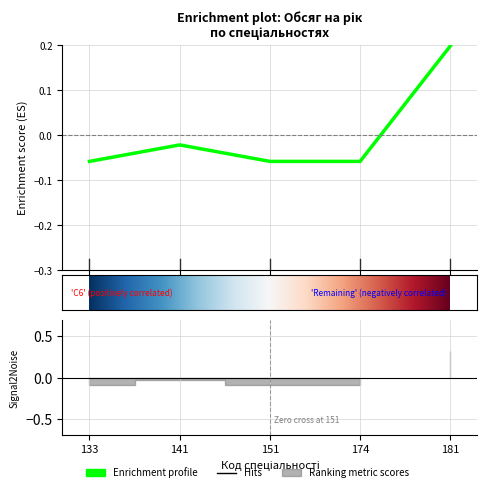

Rank the categories by value from lowest to highest.

133, 151, 174, 141, 181